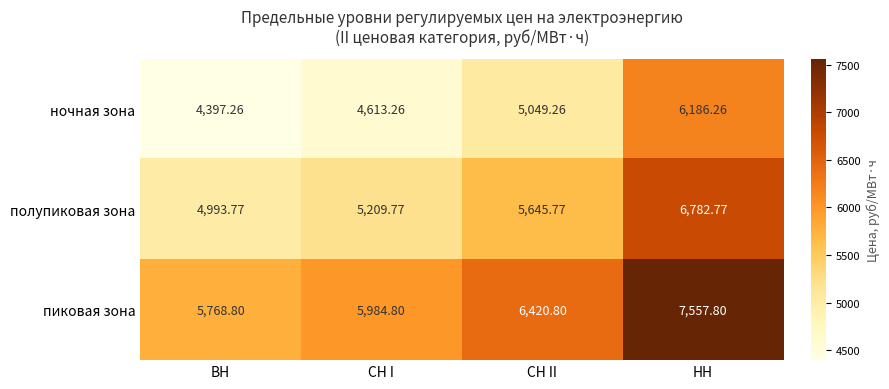

At which label does пиковая зона first exceed 6420?

СН II